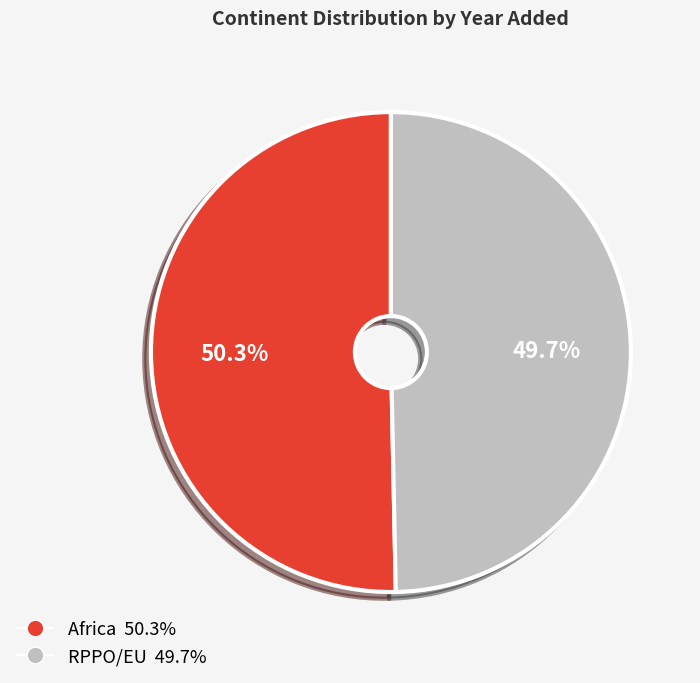

Which has a higher value, Africa 50.3% or RPPO/EU 49.7%?

Africa 50.3%